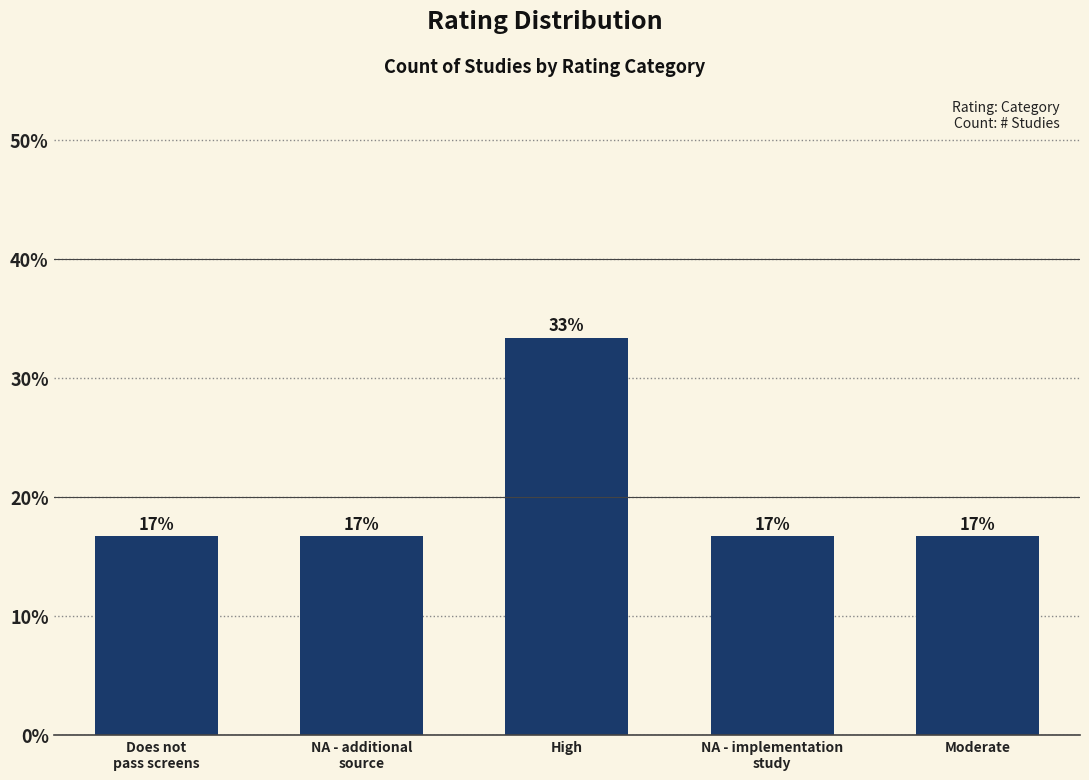

What is the approximate value at High?

33.3